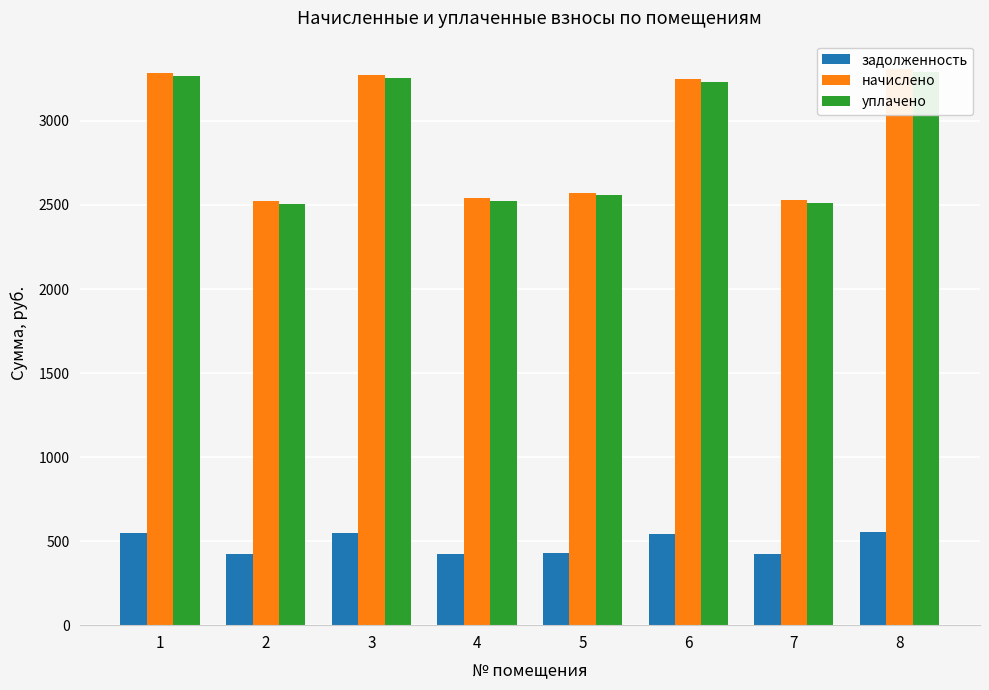

What is the total value across all series at 2?

5452.6